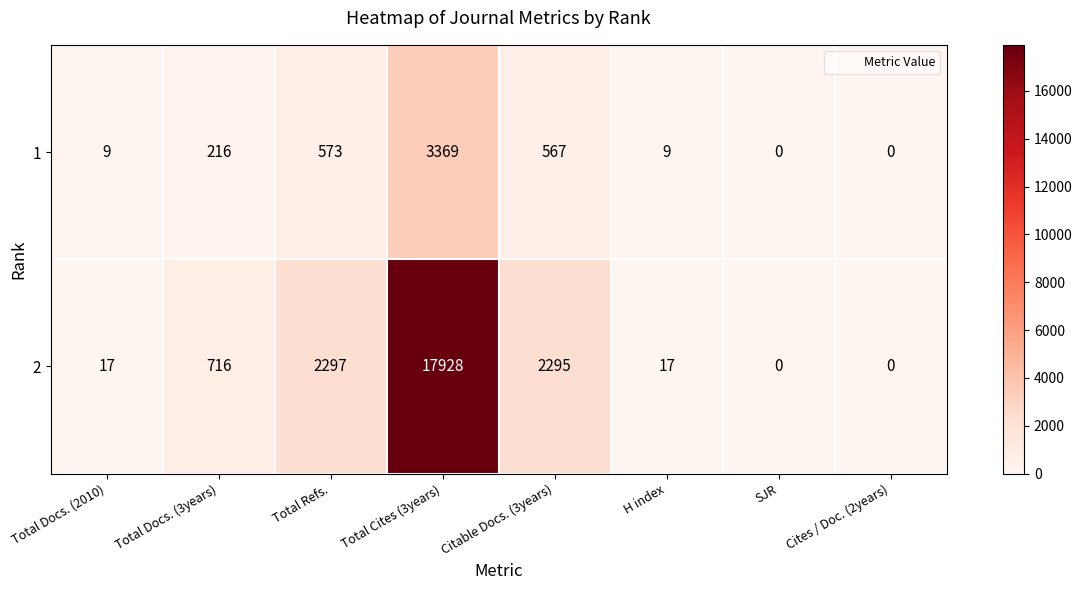

What is the difference between the highest and lowest values at Total Refs.?

1724